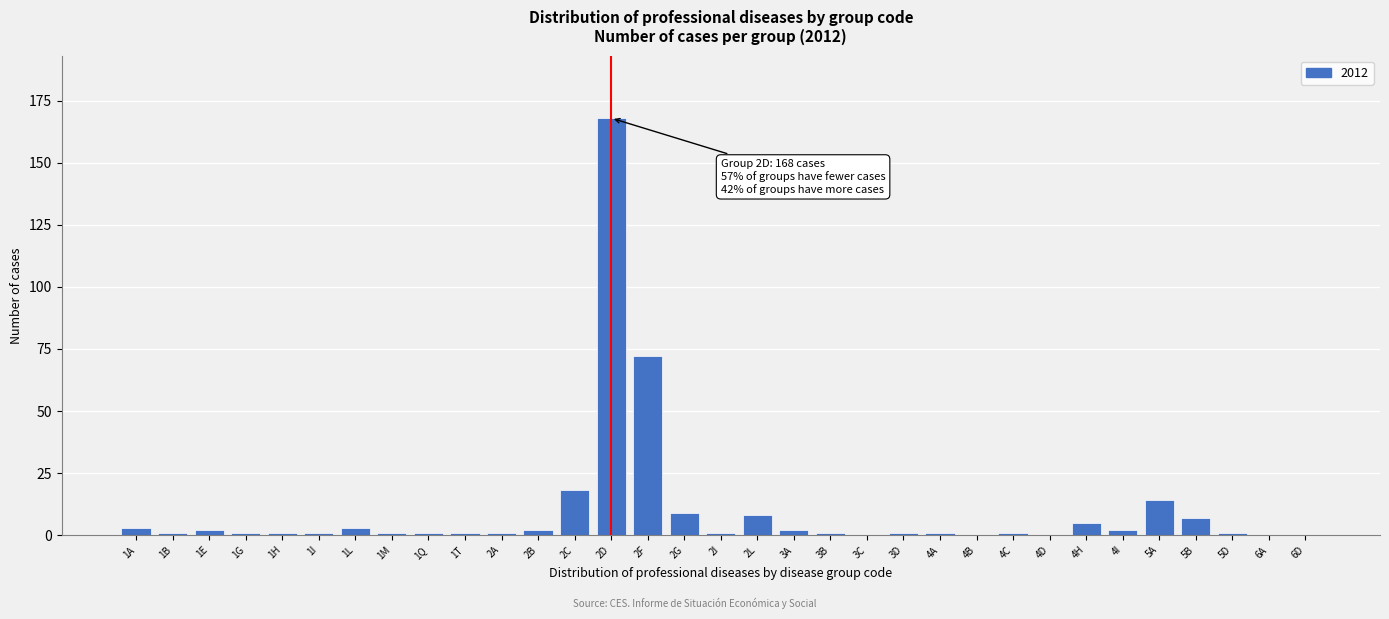

Which has a higher value, 5A or 2G?

5A